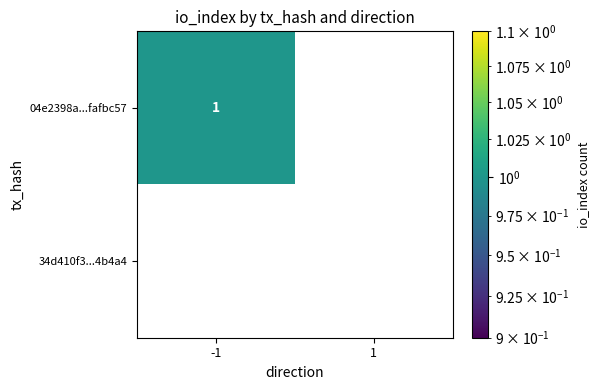

At which category is the sum across all series the highest?

-1